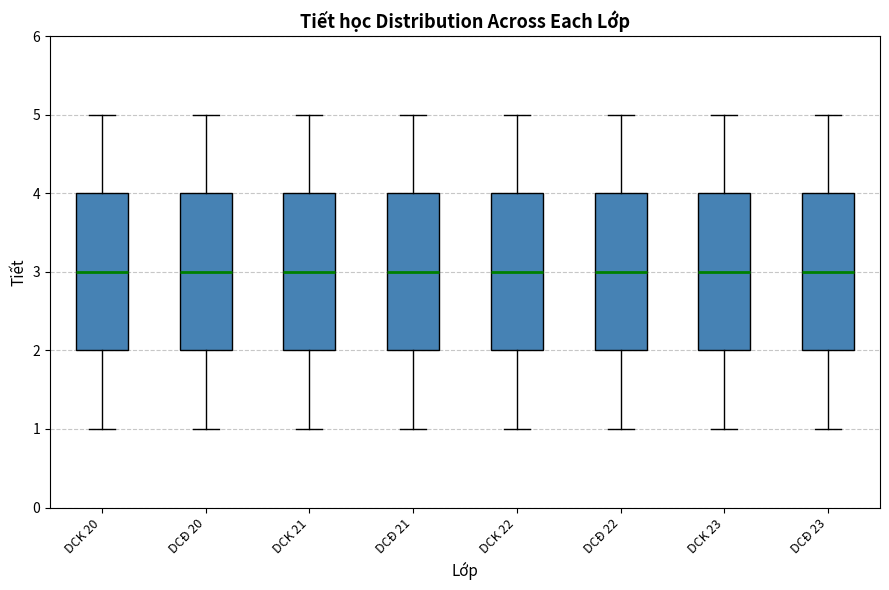

Reading left to right, read every box against the y-axis: the position of its median line, the range the box covers, and the ends of its whiskers. The values are not printed on the chart, so give them approximately, as read against the axis.

DCK 20: median 3, box 2 to 4, whiskers 1 to 5
DCĐ 20: median 3, box 2 to 4, whiskers 1 to 5
DCK 21: median 3, box 2 to 4, whiskers 1 to 5
DCĐ 21: median 3, box 2 to 4, whiskers 1 to 5
DCK 22: median 3, box 2 to 4, whiskers 1 to 5
DCĐ 22: median 3, box 2 to 4, whiskers 1 to 5
DCK 23: median 3, box 2 to 4, whiskers 1 to 5
DCĐ 23: median 3, box 2 to 4, whiskers 1 to 5